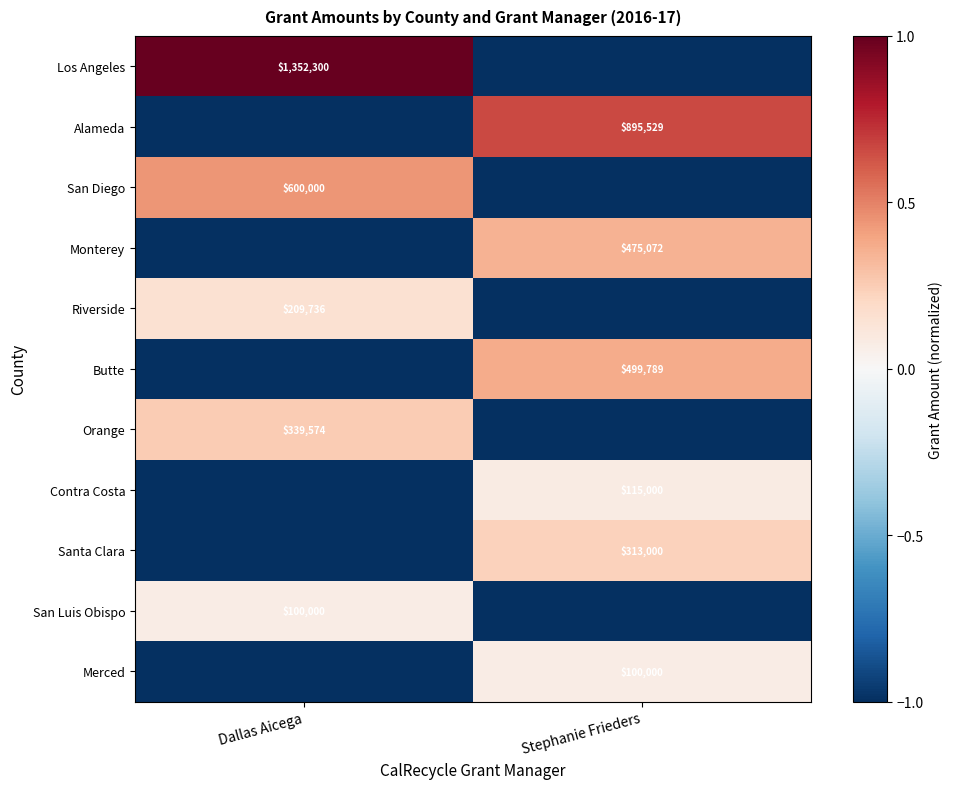

The value of Merced at Stephanie Frieders is 100000. True or false?

True